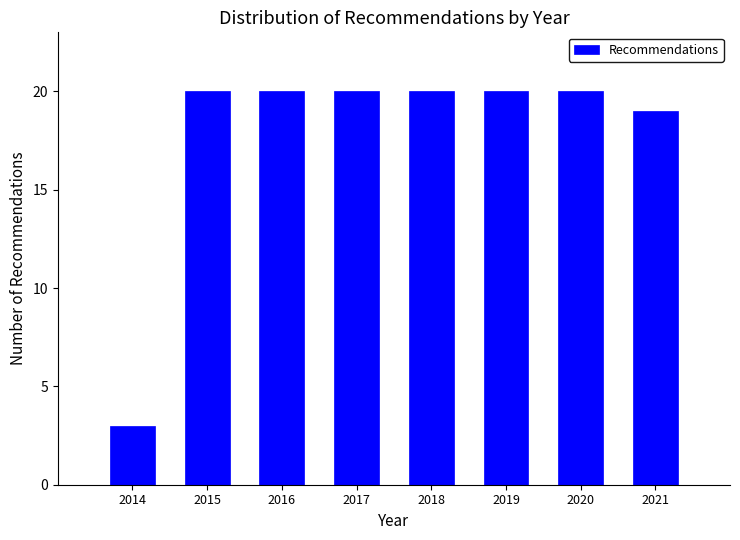

Reading left to right, transcribe all the data shown in this chart.

2014=3	2015=20	2016=20	2017=20	2018=20	2019=20	2020=20	2021=19